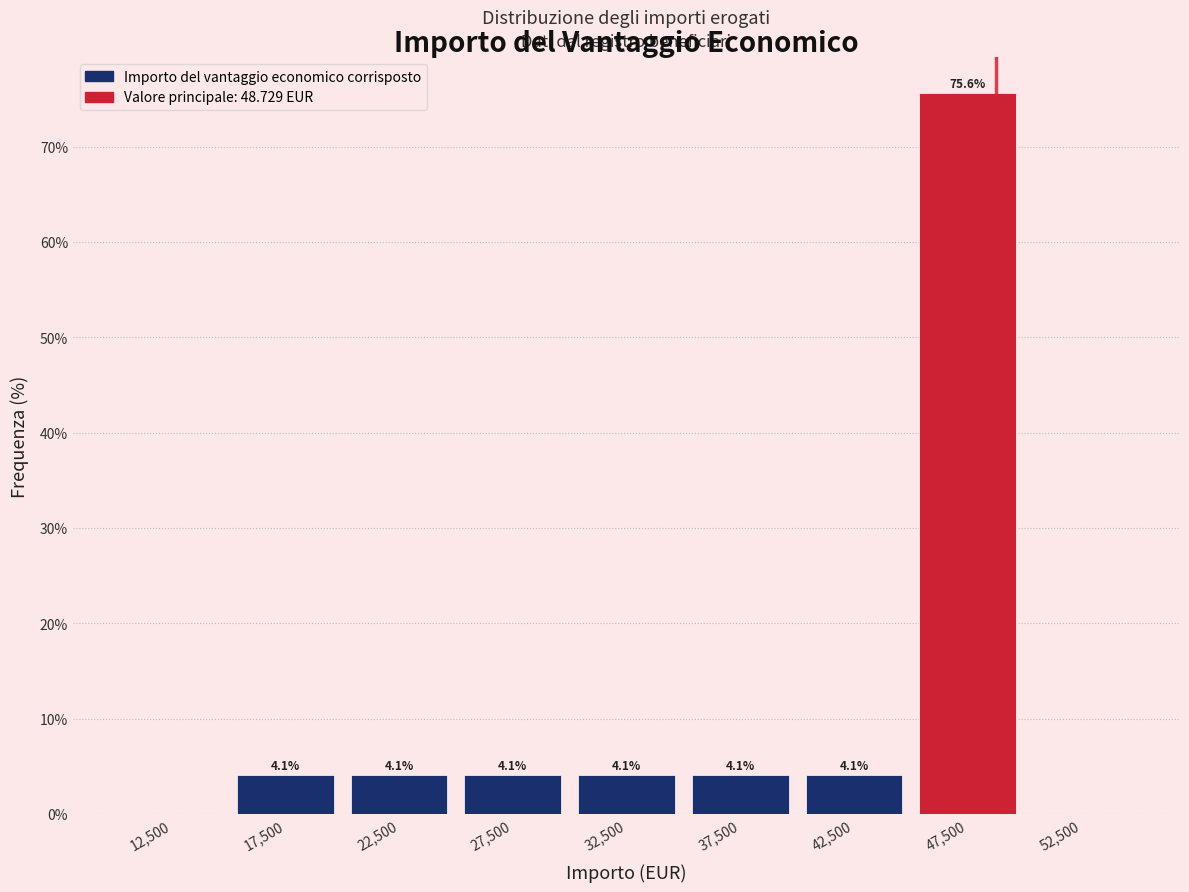

Which range on the x-axis has the tallest bar?

45000 to 50000